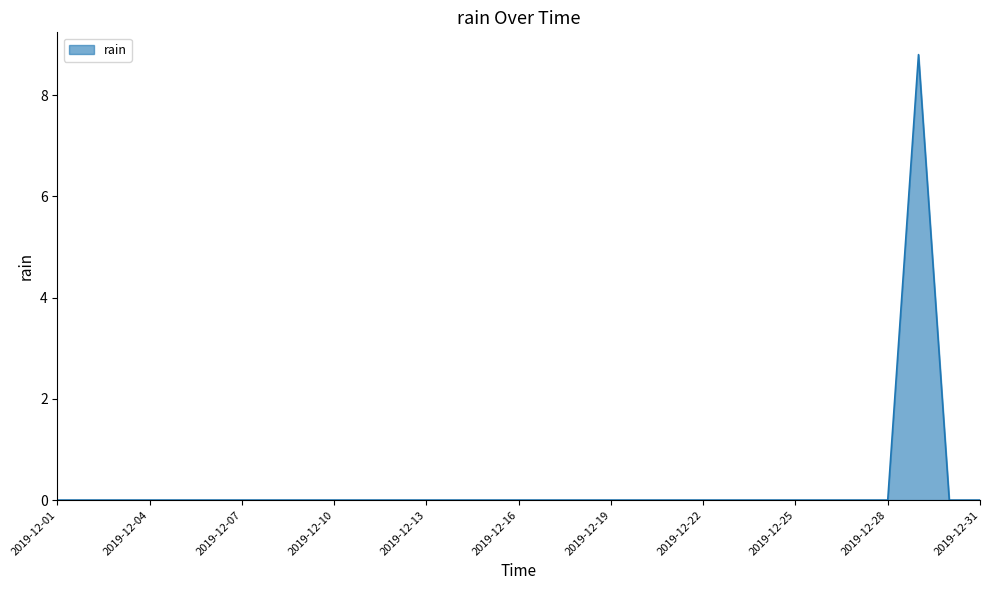

How many lines are shown in the chart?

1